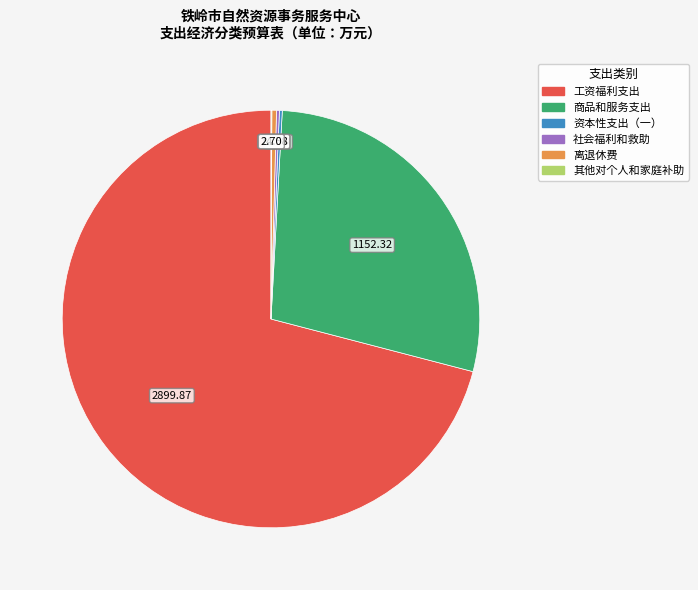

Is there a majority slice in this chart?

Yes